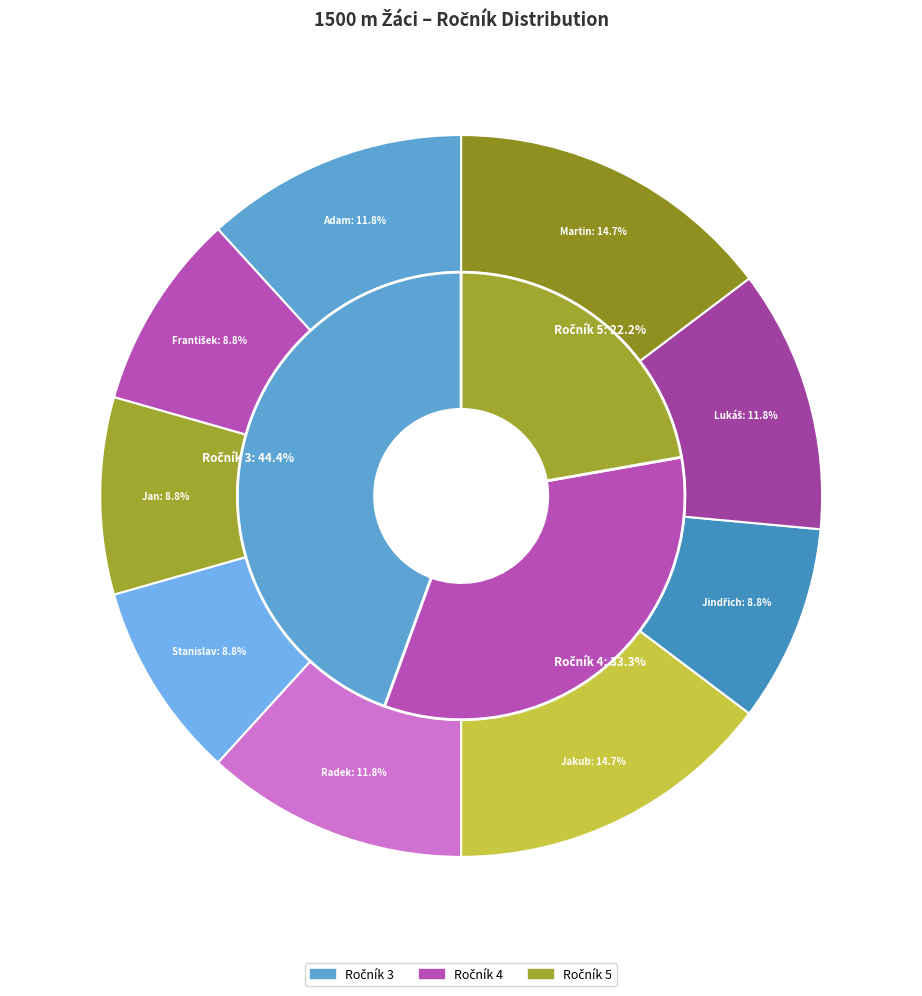

What percentage is the Berka Jan slice, to the nearest percent?

9%